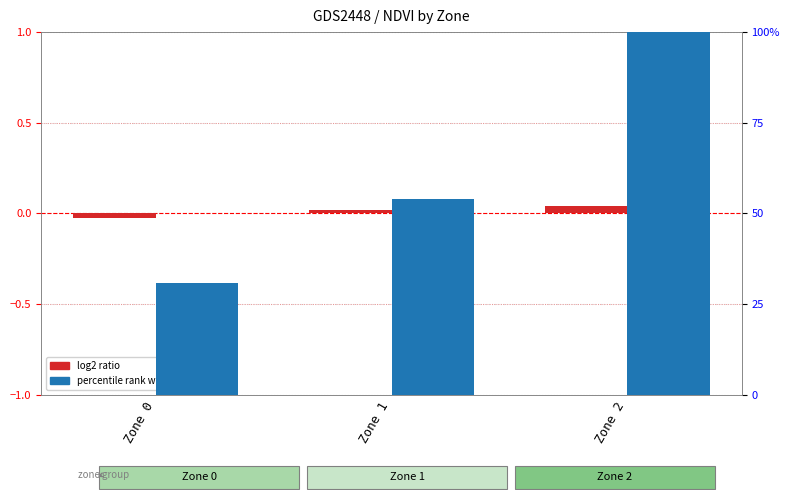

Rank the categories by log2 ratio value from lowest to highest.

Zone 0, Zone 1, Zone 2